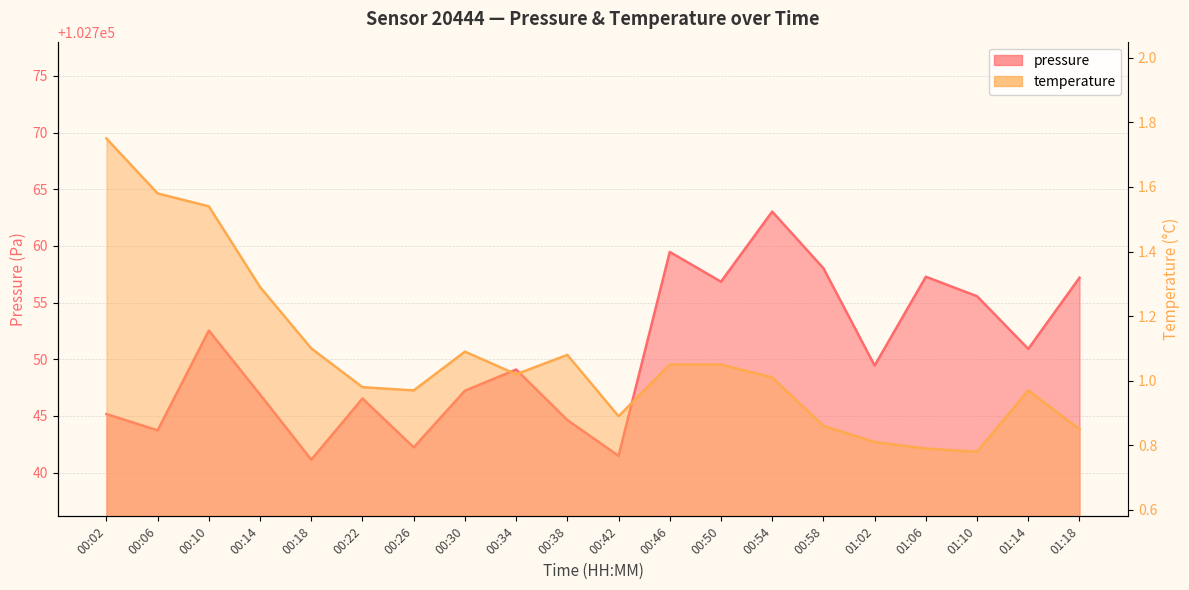

At how many categories does at least one series exceed 63476?

20